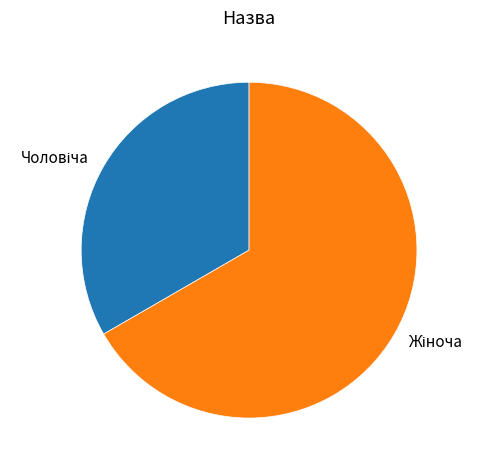

Is there a majority slice in this chart?

Yes